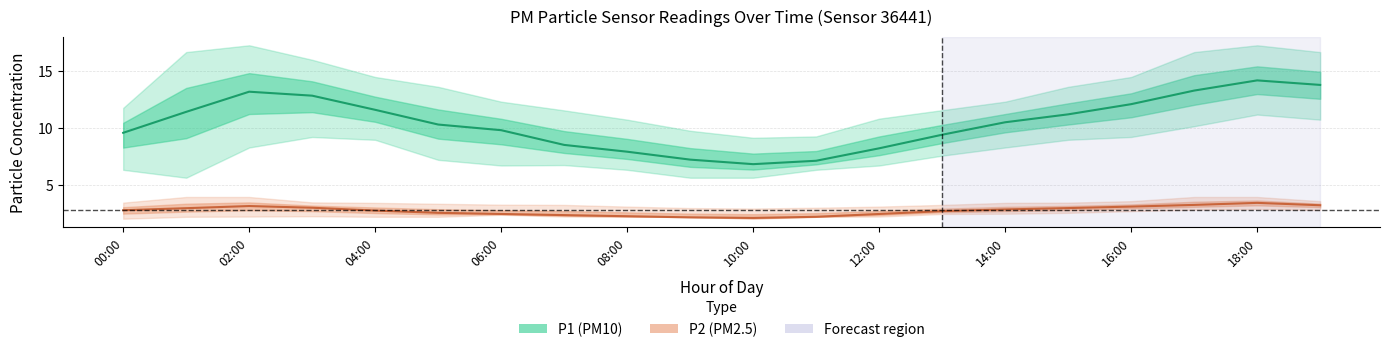

Between 06:00 and 08:00, which series saw the biggest shift?

P1 (PM10) mean